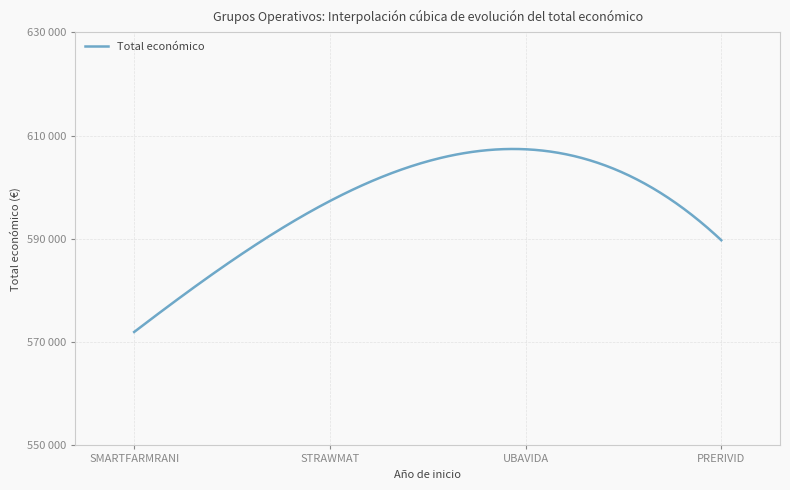

Reading left to right, list all the values displayed in this chart.

571965	597320	607342	589731